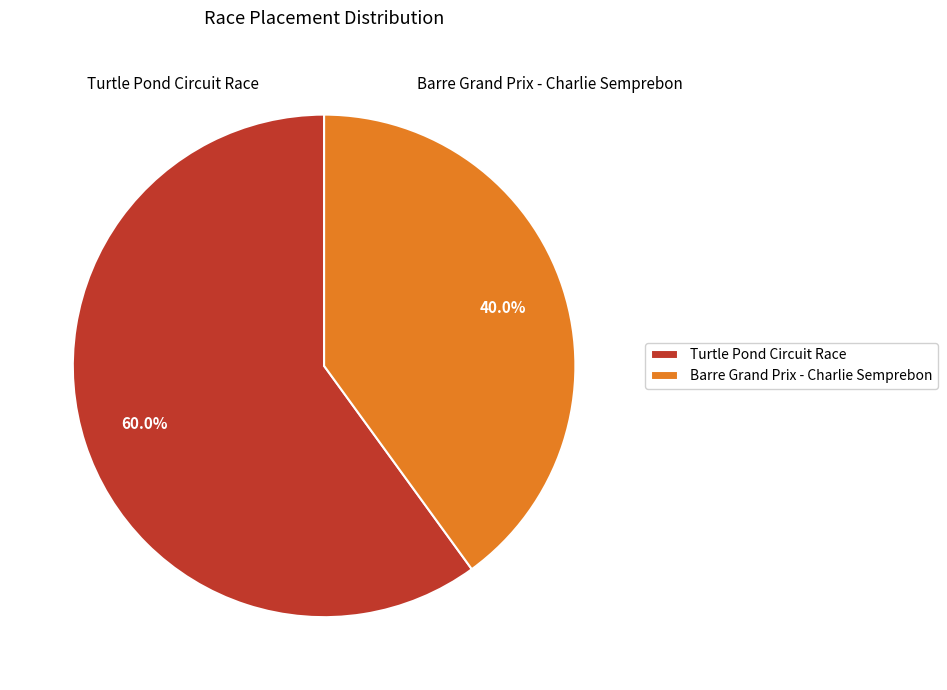

Is there a majority slice in this chart?

Yes